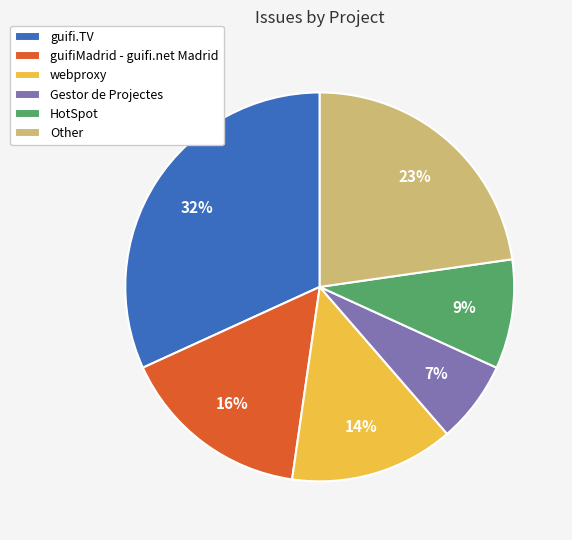

To the nearest percent, what is the difference between the largest and smallest slice percentages?

25%